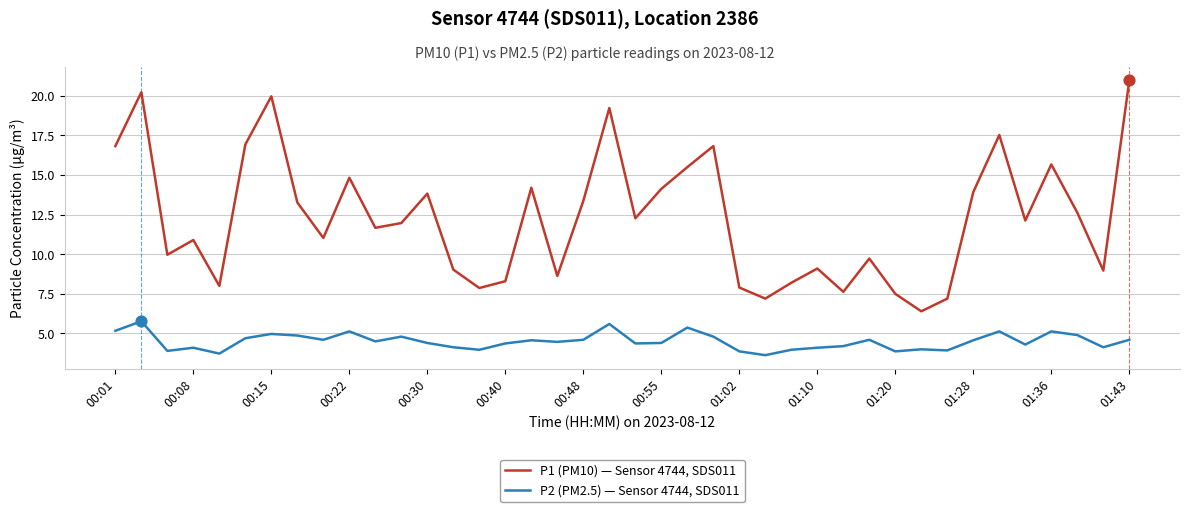

At how many categories does at least one series exceed 3?

40